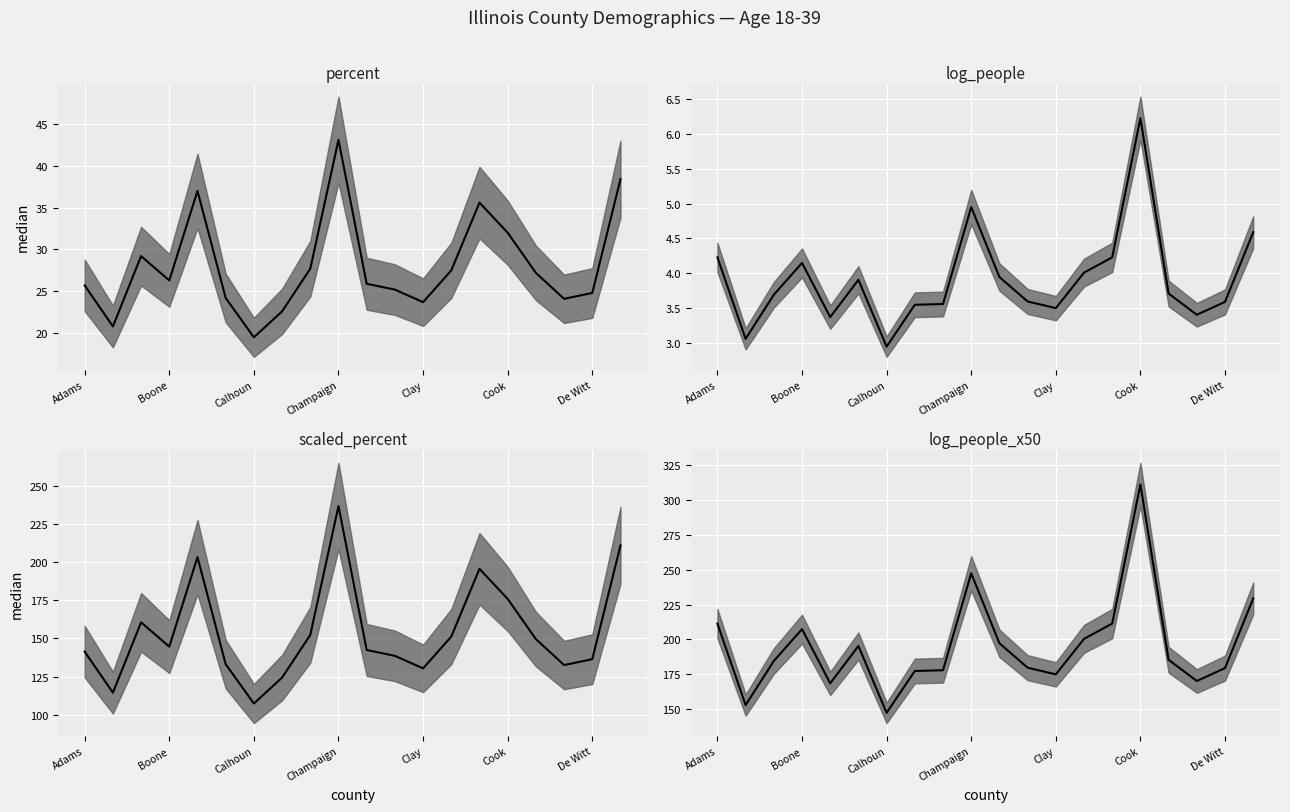

At how many categories does at least one series exceed 307?

1